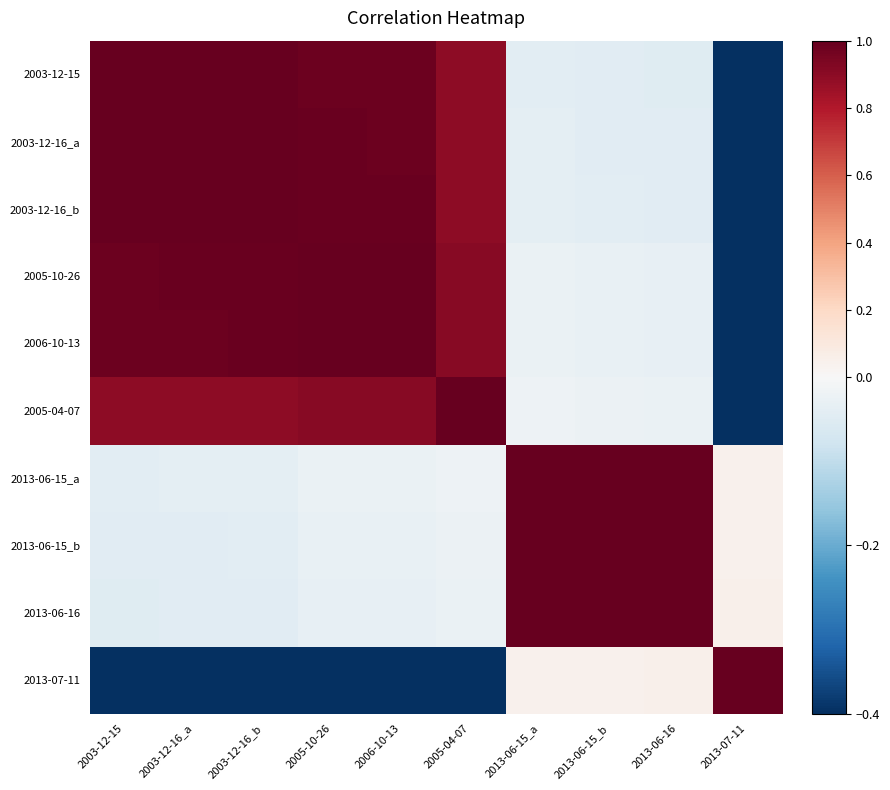

List the series in order of their peak value, lowest first.

2003-12-15, 2003-12-16_a, 2003-12-16_b, 2005-10-26, 2006-10-13, 2005-04-07, 2013-06-15_a, 2013-06-15_b, 2013-06-16, 2013-07-11